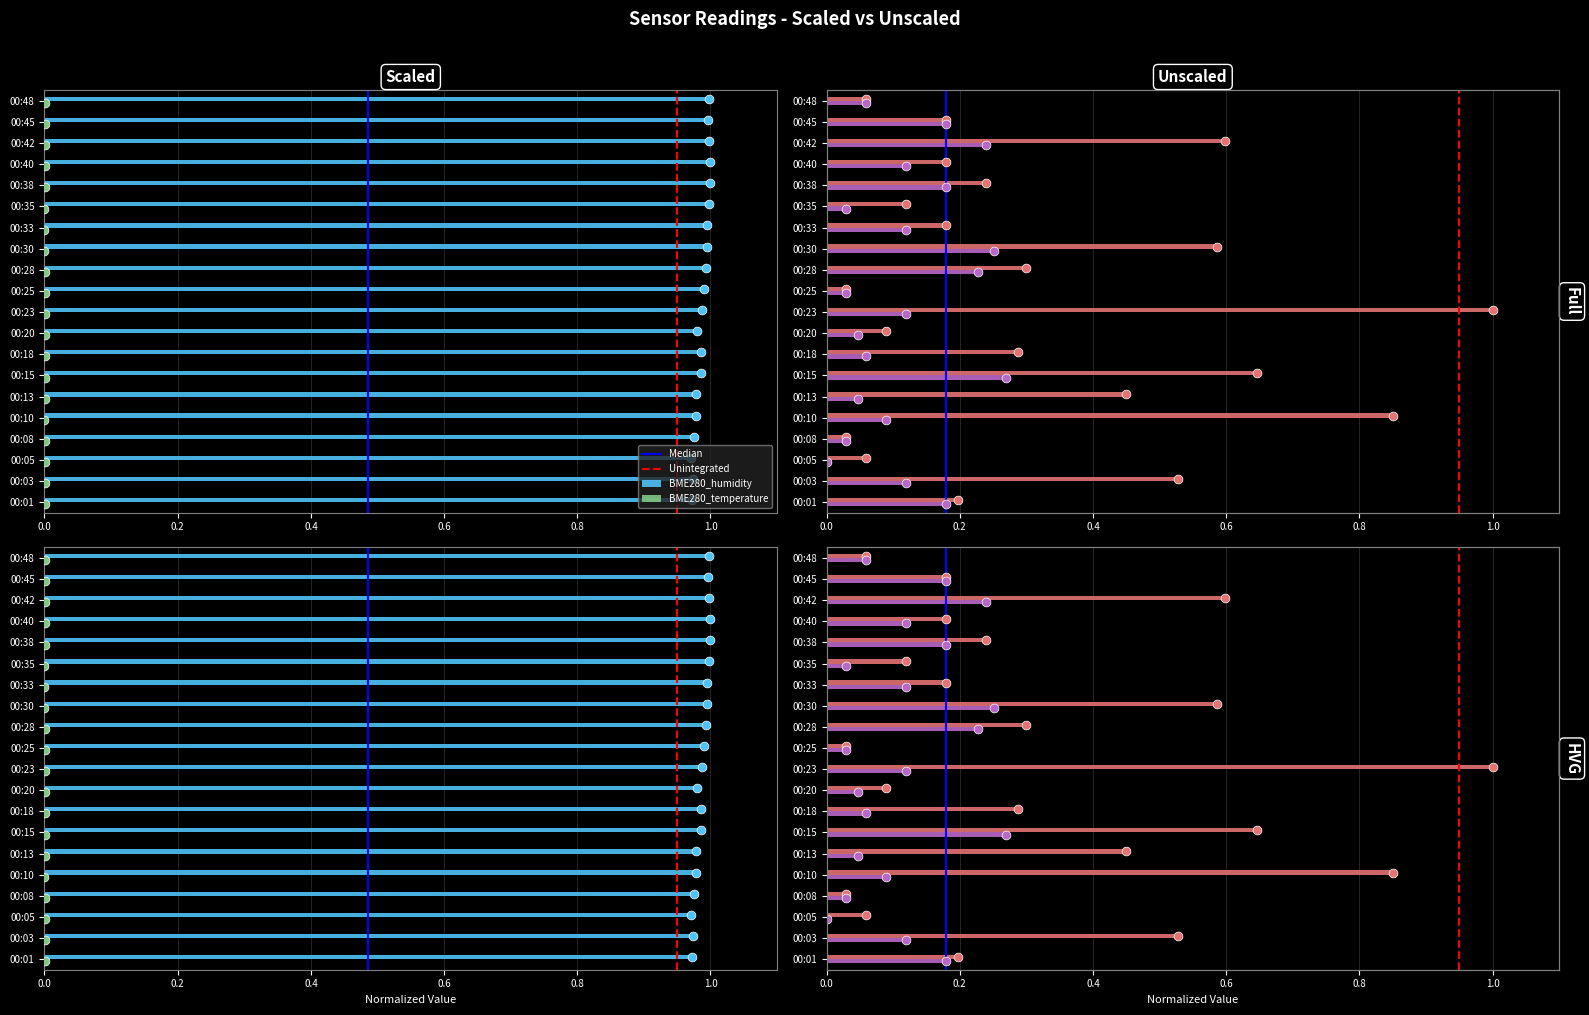

Is the value of BME280_humidity at 00:40 greater than the value of SDS_P1 at 00:38?

Yes